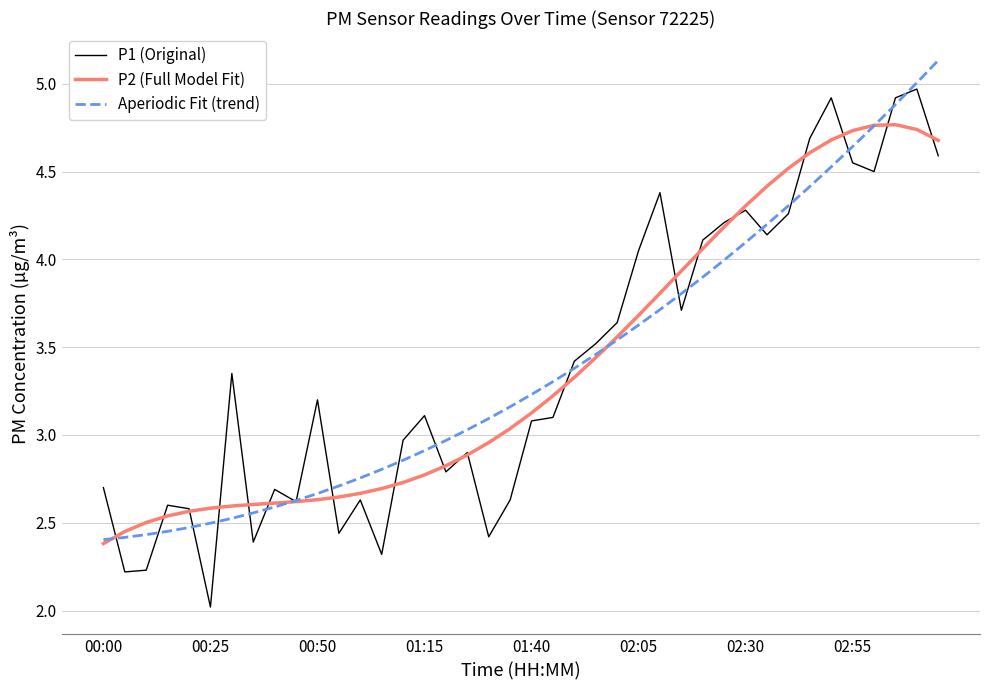

List the series in order of their peak value, highest first.

Aperiodic Fit (trend), P1 (Original), P2 (Full Model Fit)